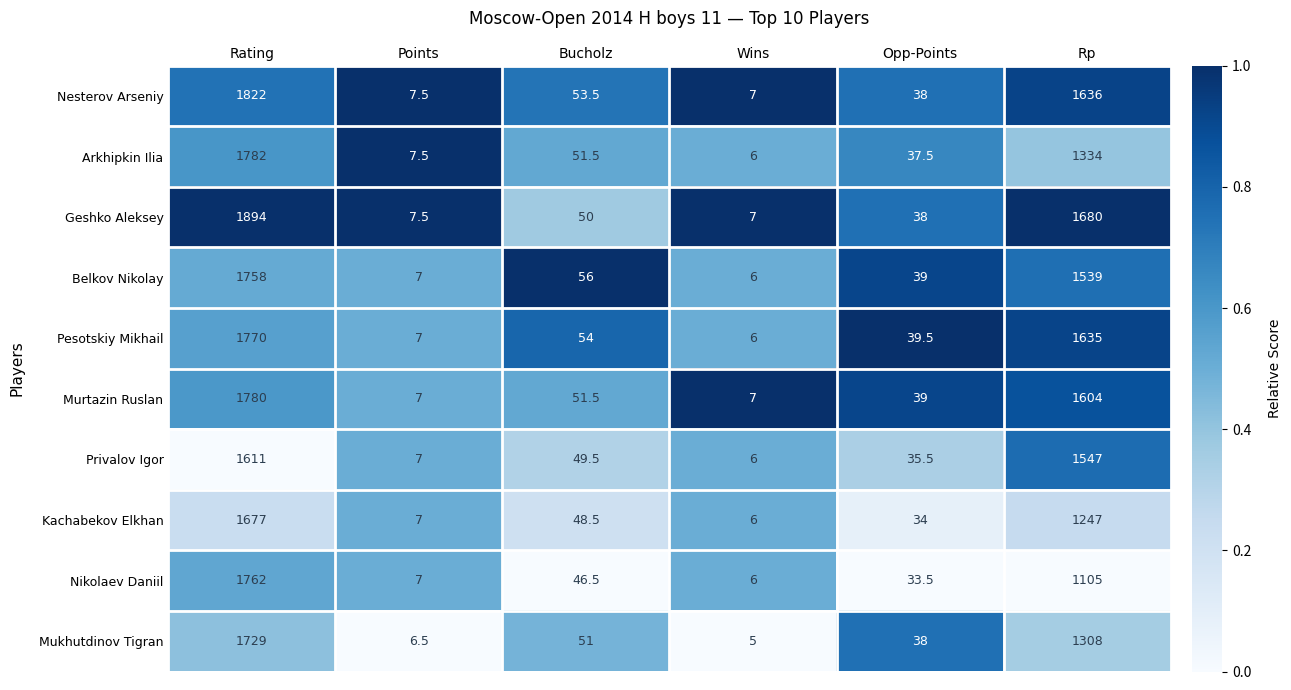

Rank the series by their maximum value, from lowest to highest.

Privalov Igor, Kachabekov Elkhan, Mukhutdinov Tigran, Belkov Nikolay, Nikolaev Daniil, Pesotskiy Mikhail, Murtazin Ruslan, Arkhipkin Ilia, Nesterov Arseniy, Geshko Aleksey